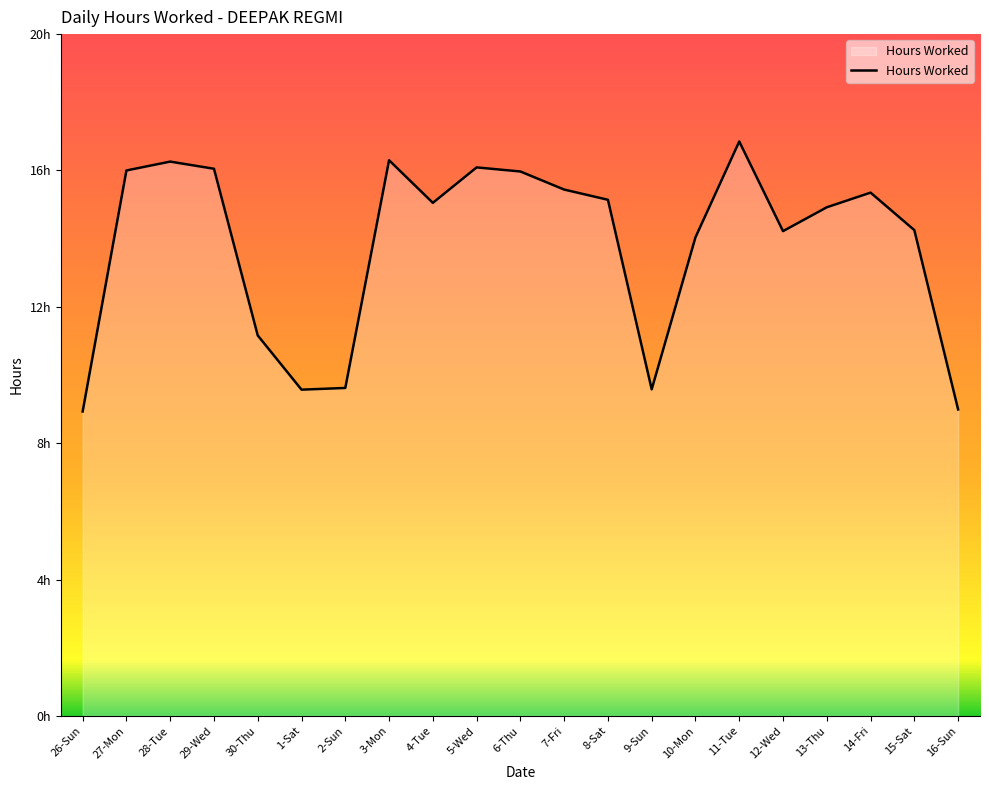

What is the difference between the maximum and minimum values?

7.9